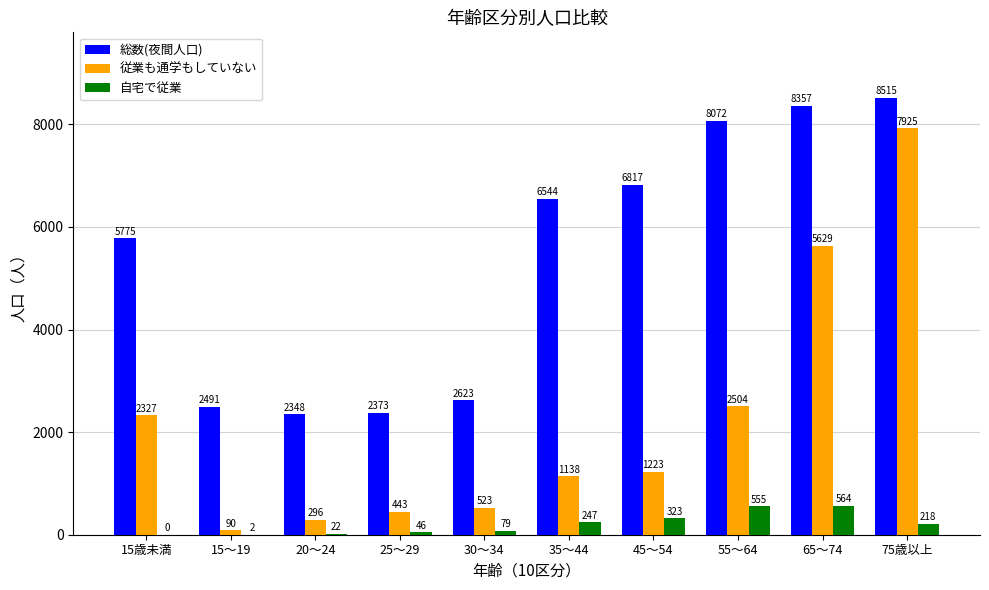

Which series changed the most between 15～19 and 20～24?

従業も通学もしていない